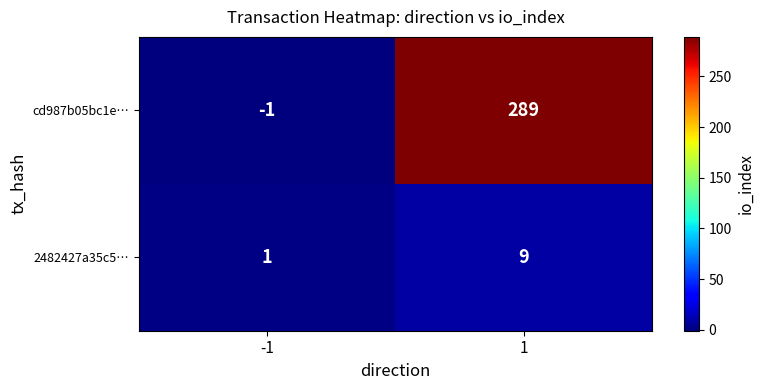

Is it true that 2482427a35c5… equals 9 at 1?

True